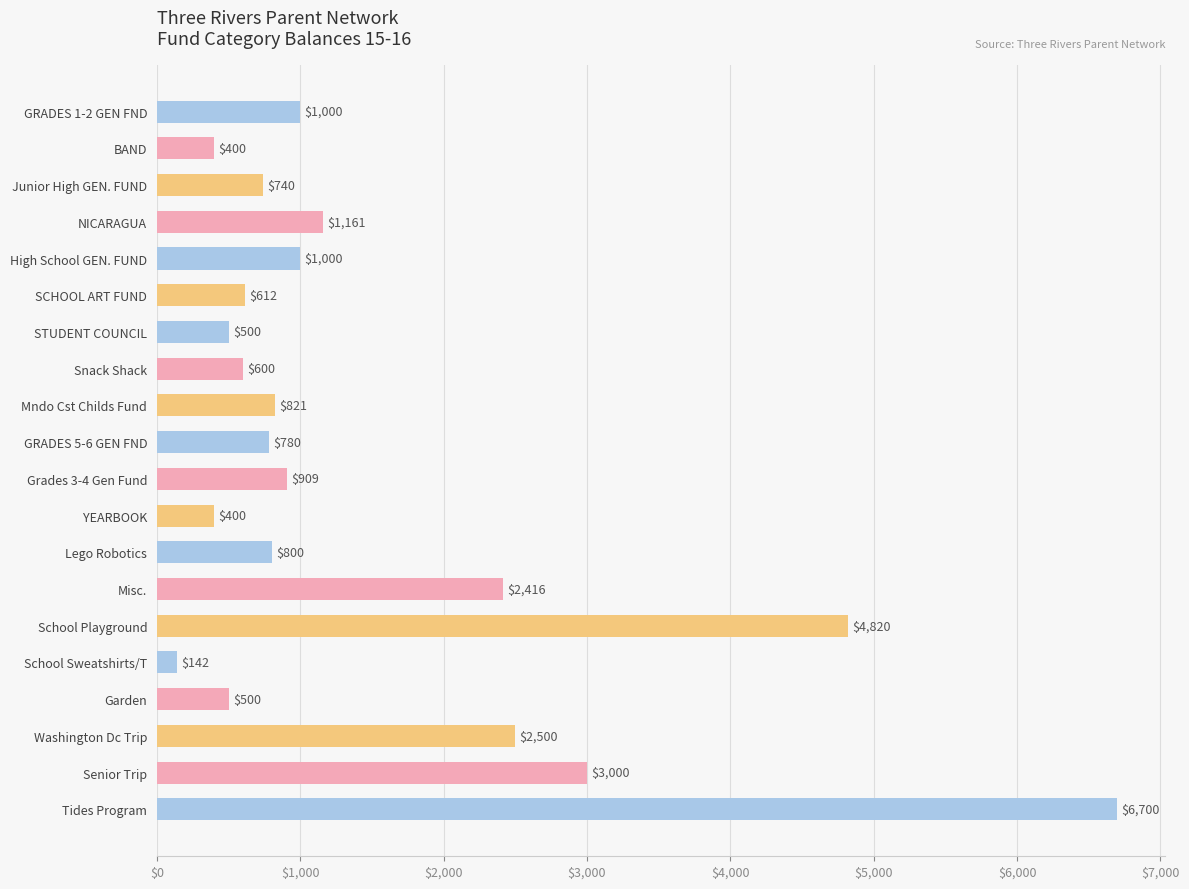

Reading bottom to top, what are all the values shown in this chart?

6700	3000	2500	500	142	4820	2416	800	400	909	780	821	600	500	612	1000	1161	740	400	1000